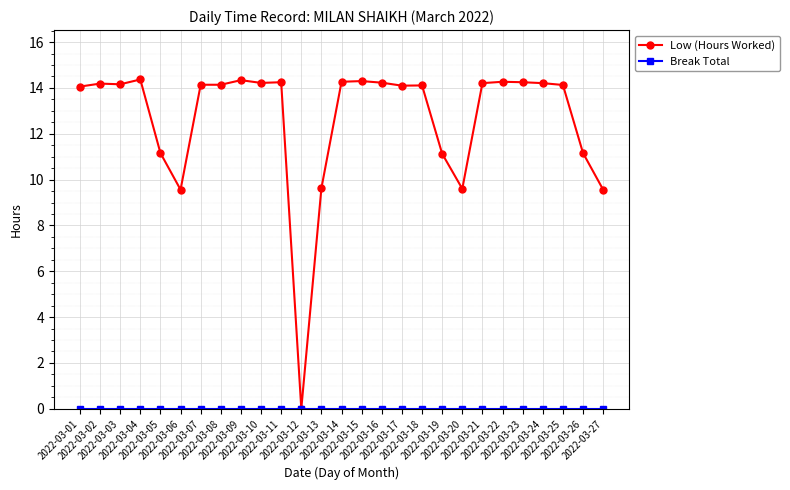

Which series has the largest range (max minus min)?

Low (Hours Worked)